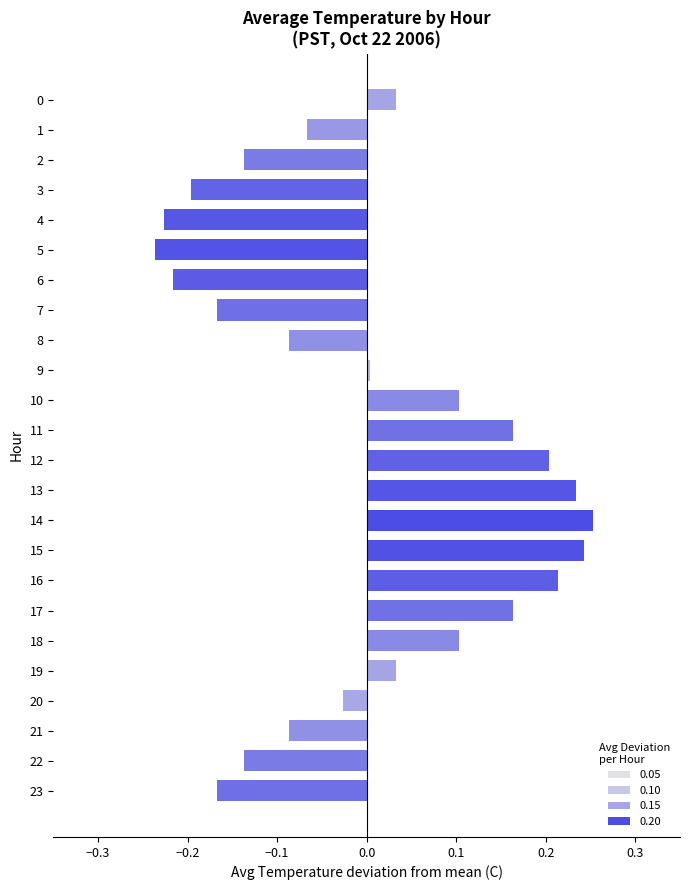

How many negative values are there?

12